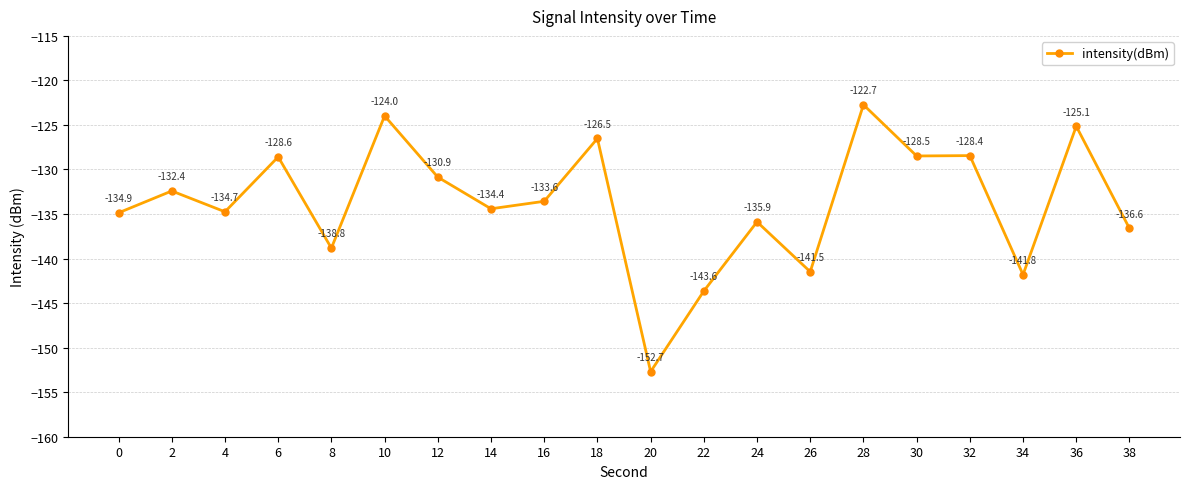

True or false: the data shows -184.8 at 30.

False